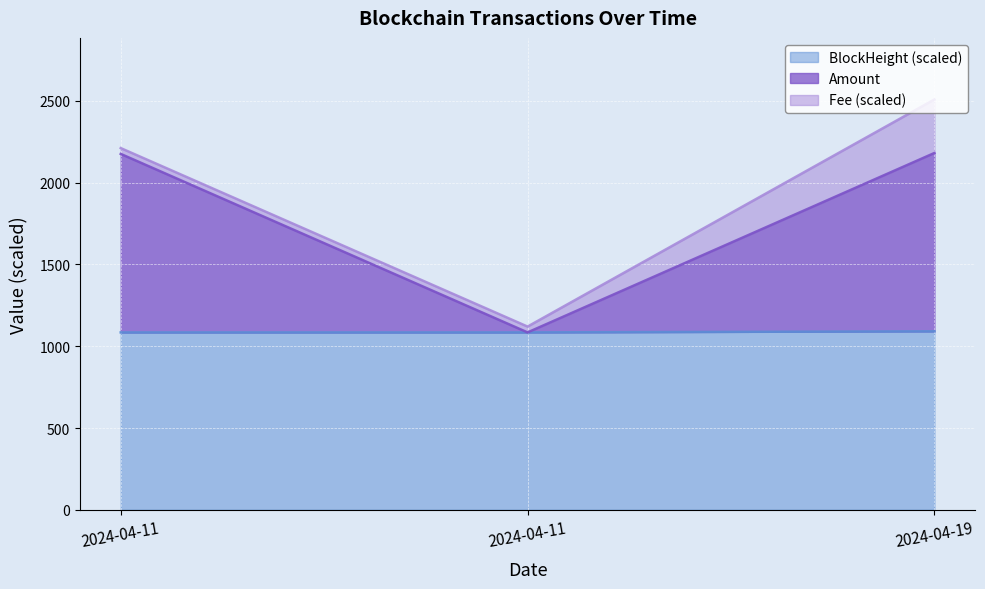

What is the label of the 3rd point from the right?

2024-04-11 10:15:00